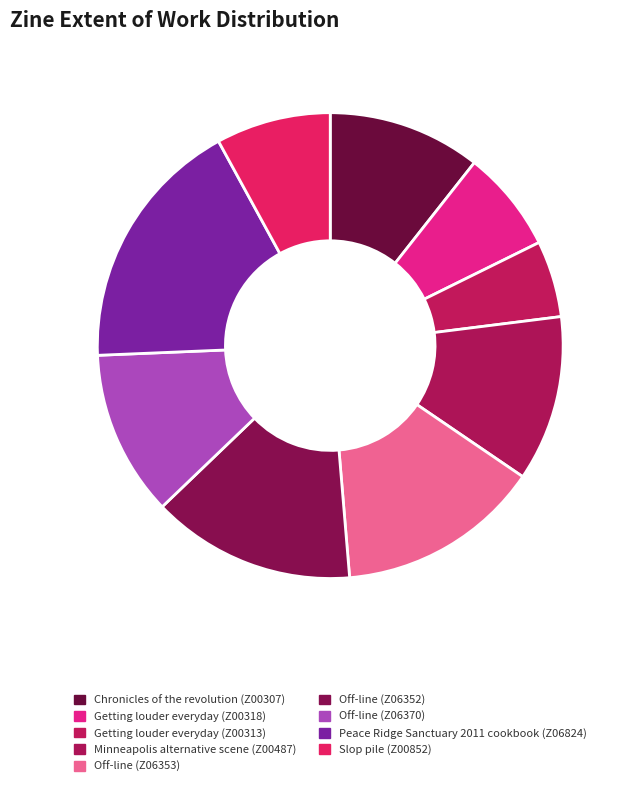

The Minneapolis alternative scene (Z00487) slice represents 21% of the pie. True or false?

False